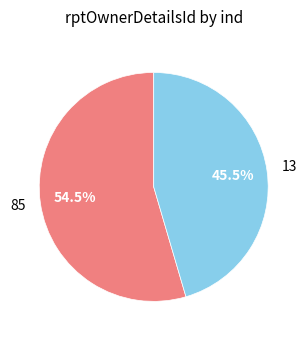

Which slice is the smallest?

13